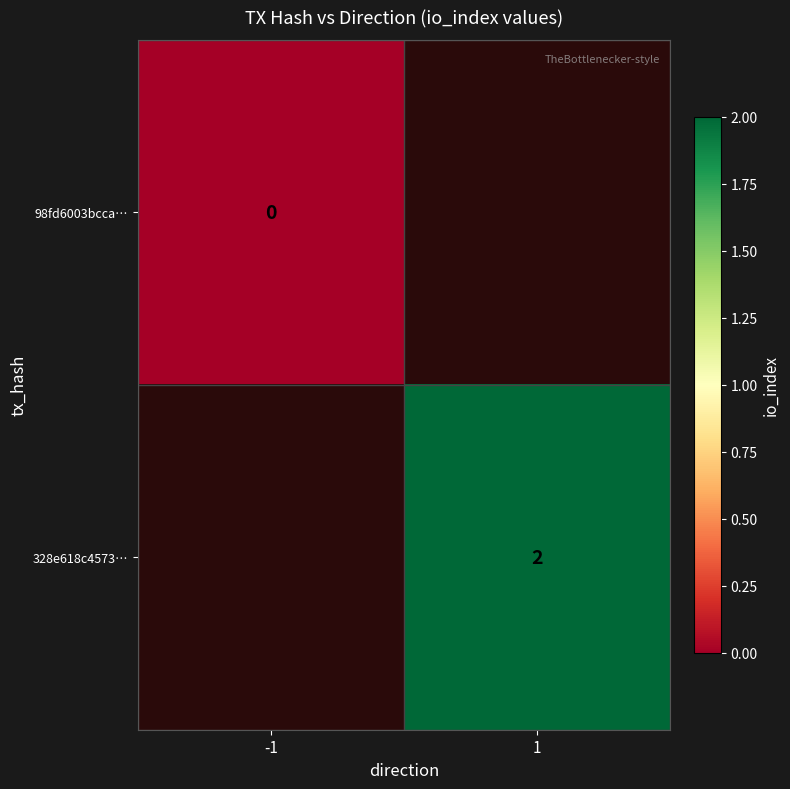

Is it true that 328e618c4573… equals 3.6 at 1?

False